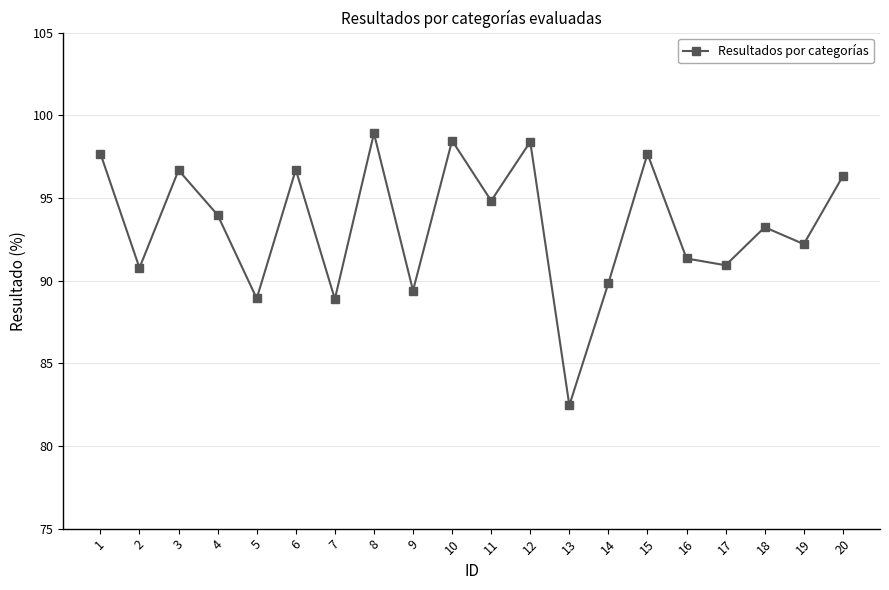

The value at 5 is 124.3. True or false?

False